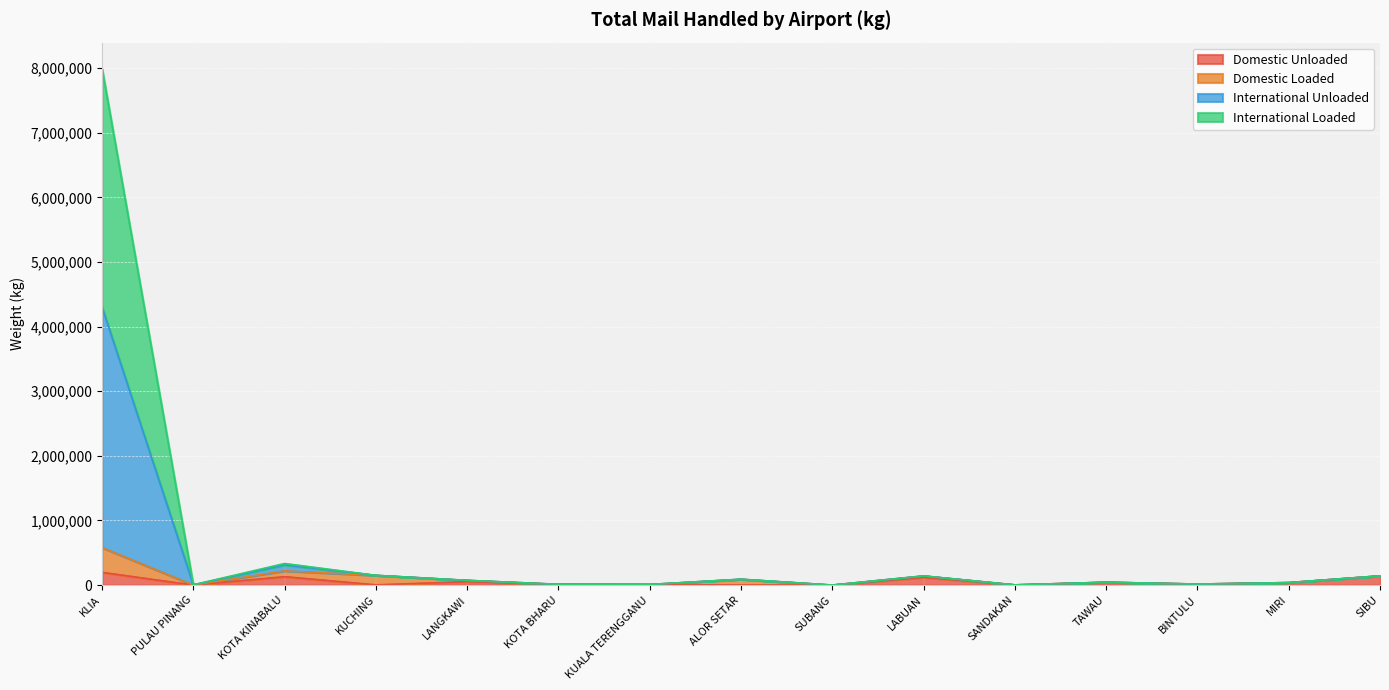

True or false: International Unloaded has a value of 5268 at PULAU PINANG.

False